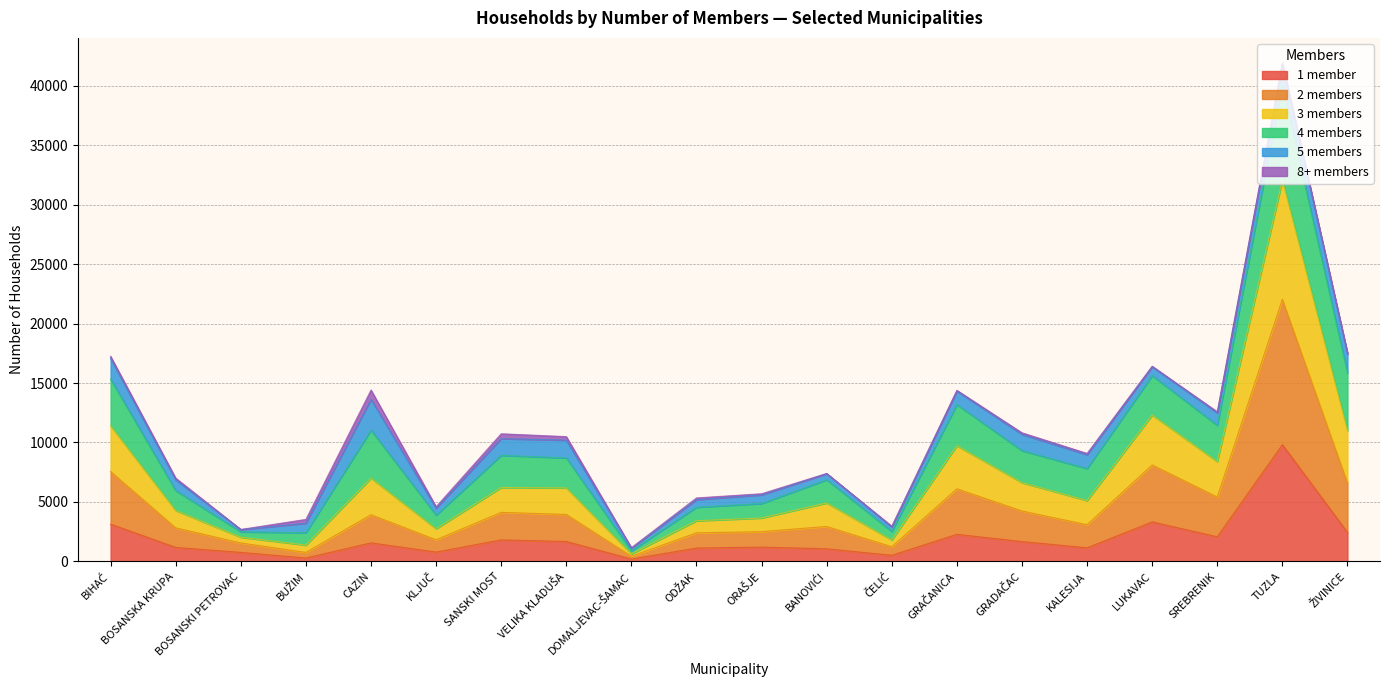

The value of 1 member at TUZLA is 16034. True or false?

False